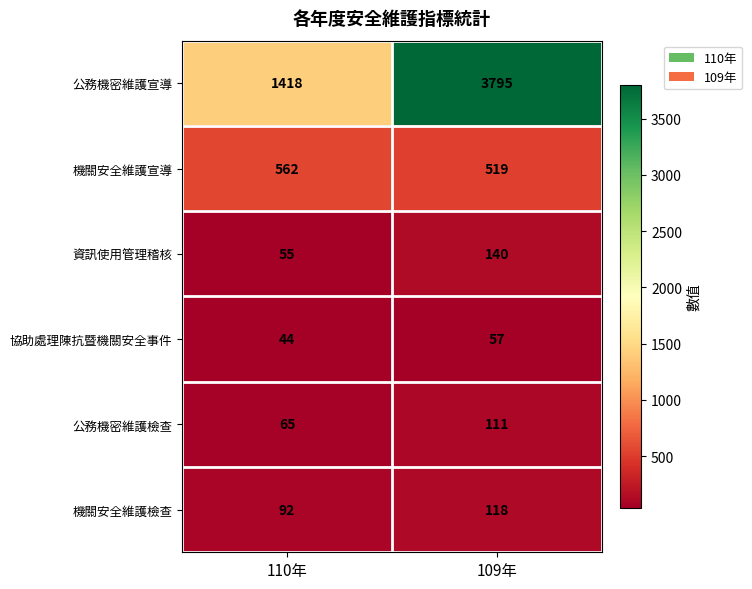

What is the total value across all series at 109年?

4740